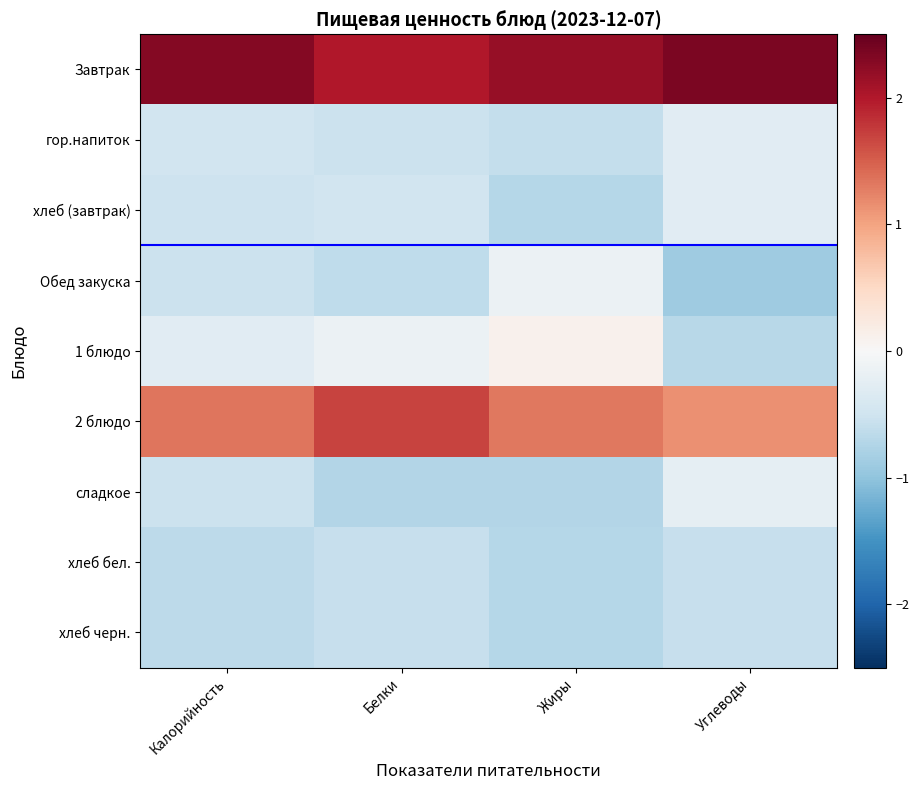

Reading right to left, what are all the values shown in this chart?

Завтрак: Углеводы=2.4	Жиры=2.2	Белки=2.0	Калорийность=2.3
гор.напиток: Углеводы=-0.3	Жиры=-0.6	Белки=-0.5	Калорийность=-0.5
хлеб (завтрак): Углеводы=-0.3	Жиры=-0.7	Белки=-0.5	Калорийность=-0.5
Обед закуска: Углеводы=-0.9	Жиры=-0.1	Белки=-0.6	Калорийность=-0.5
1 блюдо: Углеводы=-0.7	Жиры=0.1	Белки=-0.2	Калорийность=-0.3
2 блюдо: Углеводы=1.1	Жиры=1.3	Белки=1.7	Калорийность=1.3
сладкое: Углеводы=-0.2	Жиры=-0.7	Белки=-0.7	Калорийность=-0.5
хлеб бел.: Углеводы=-0.6	Жиры=-0.7	Белки=-0.6	Калорийность=-0.7
хлеб черн.: Углеводы=-0.6	Жиры=-0.7	Белки=-0.6	Калорийность=-0.7